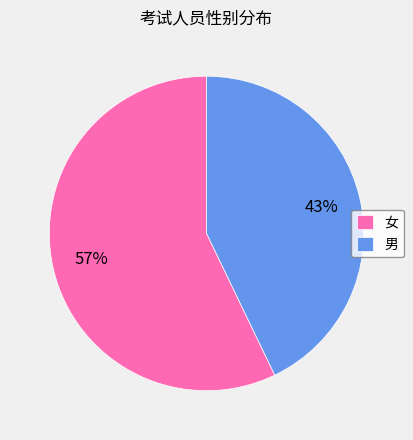

To the nearest percent, what is the difference between the 男 and 女 slice percentages?

14%